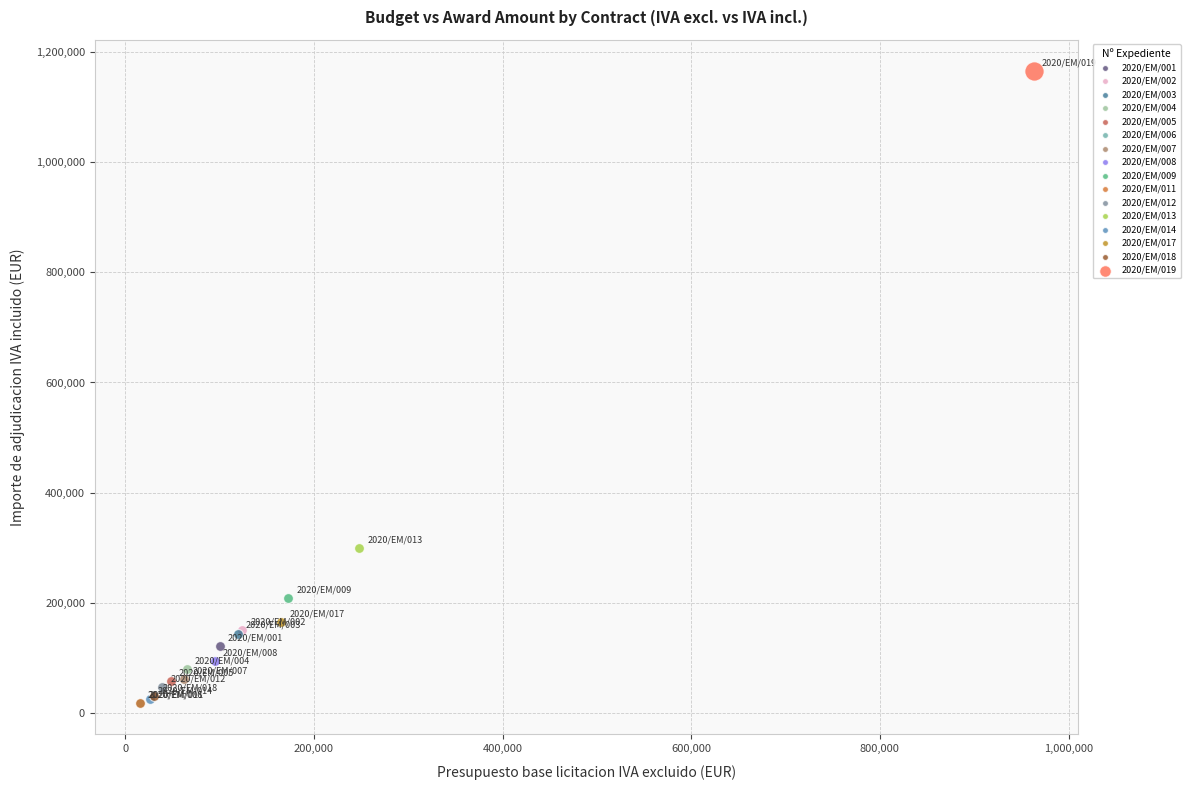

What are all the series names shown in the legend?

2020/EM/001, 2020/EM/002, 2020/EM/003, 2020/EM/004, 2020/EM/005, 2020/EM/006, 2020/EM/007, 2020/EM/008, 2020/EM/009, 2020/EM/011, 2020/EM/012, 2020/EM/013, 2020/EM/014, 2020/EM/017, 2020/EM/018, 2020/EM/019